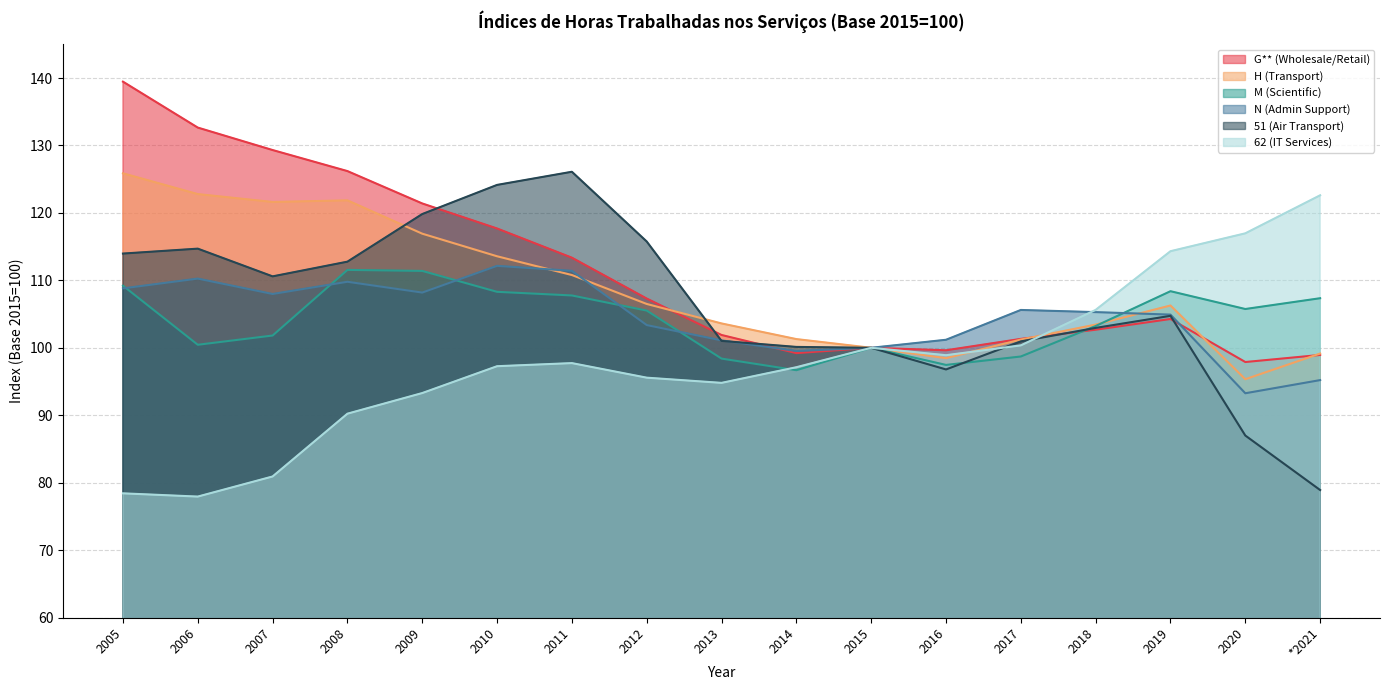

In 62 (IT Services), how many points are lower than both neighbors (excluding endpoints)?

3